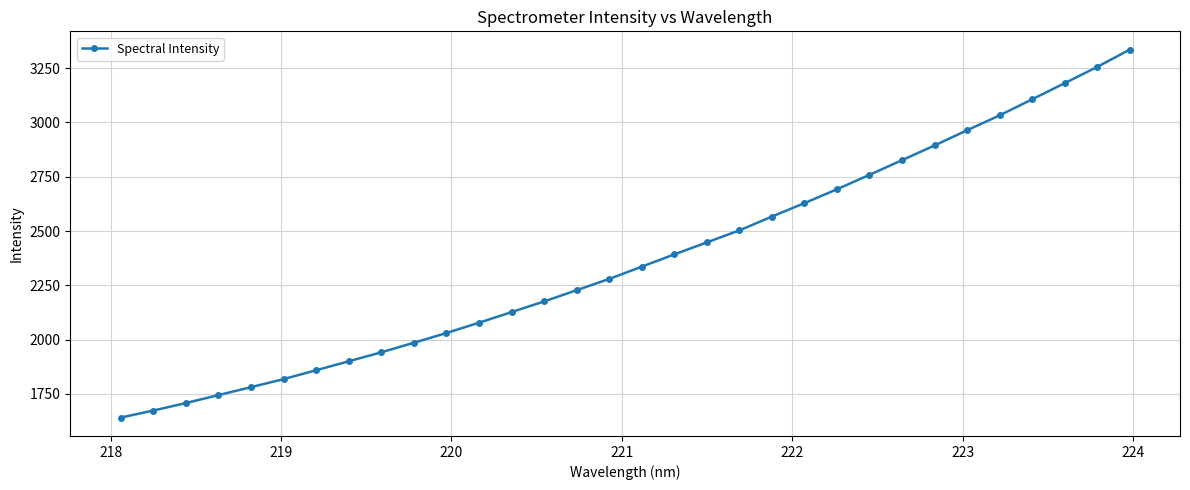

What is the average value?

2371.7